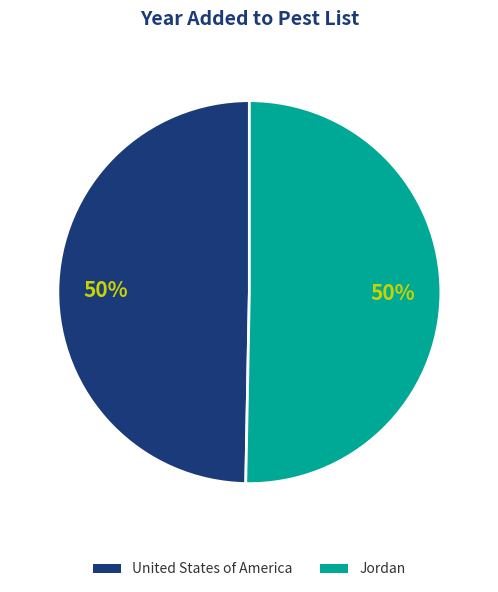

To the nearest percent, what percentage of the pie is United States of America?

50%